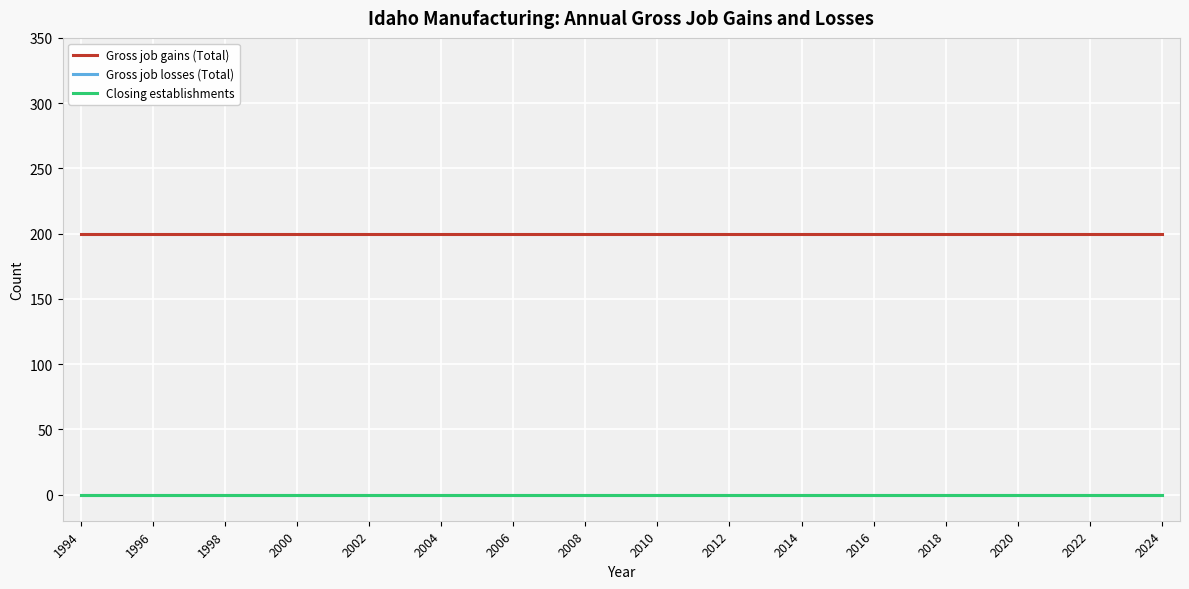

Does the chart display data point markers on the line(s)?

No